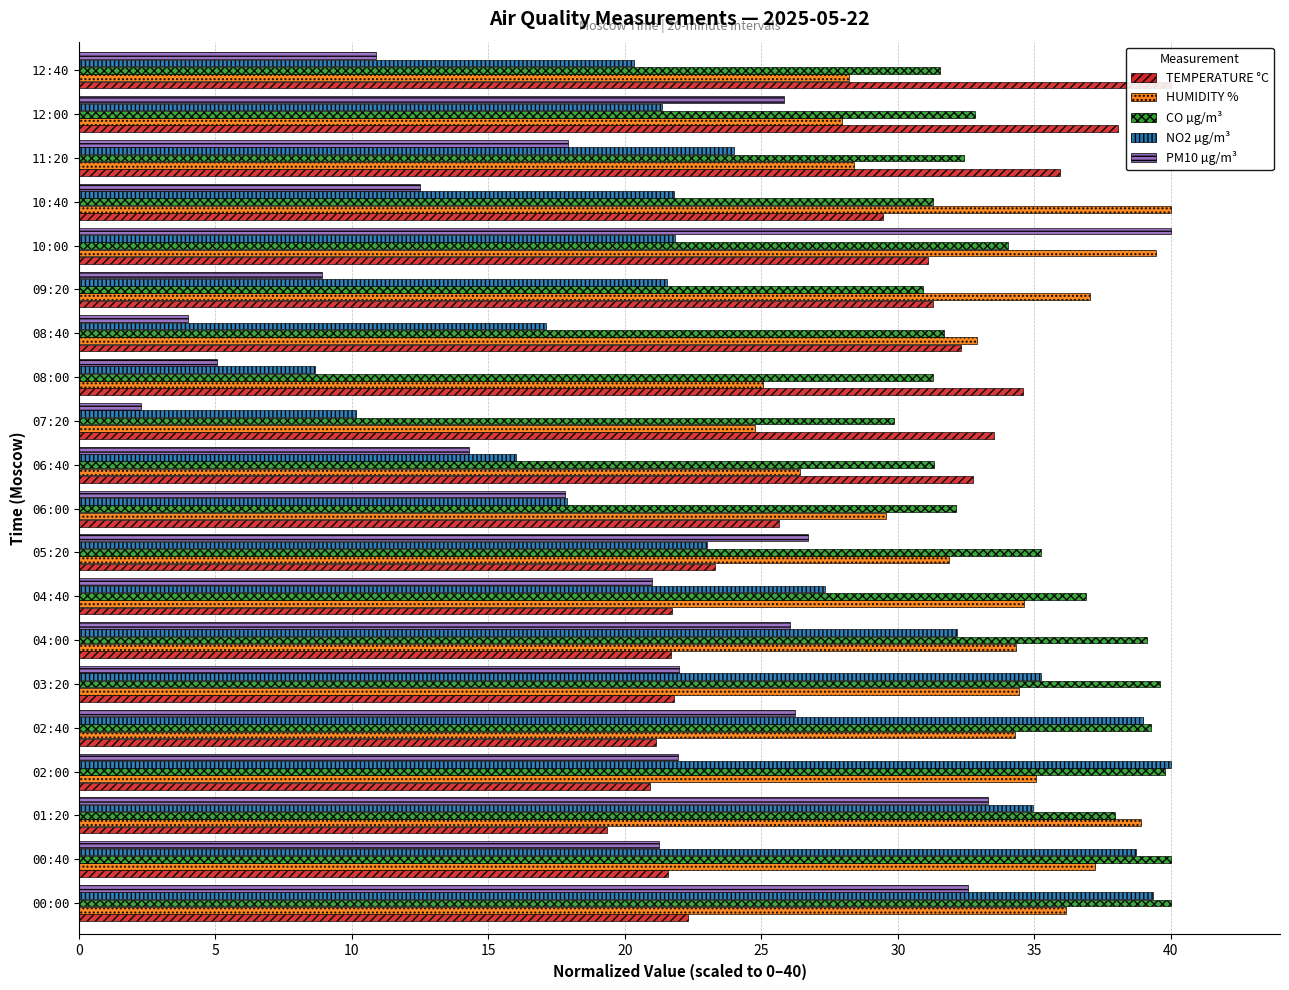

What is the difference between the maximum and minimum values in the CO µg/m³ series?

10.1